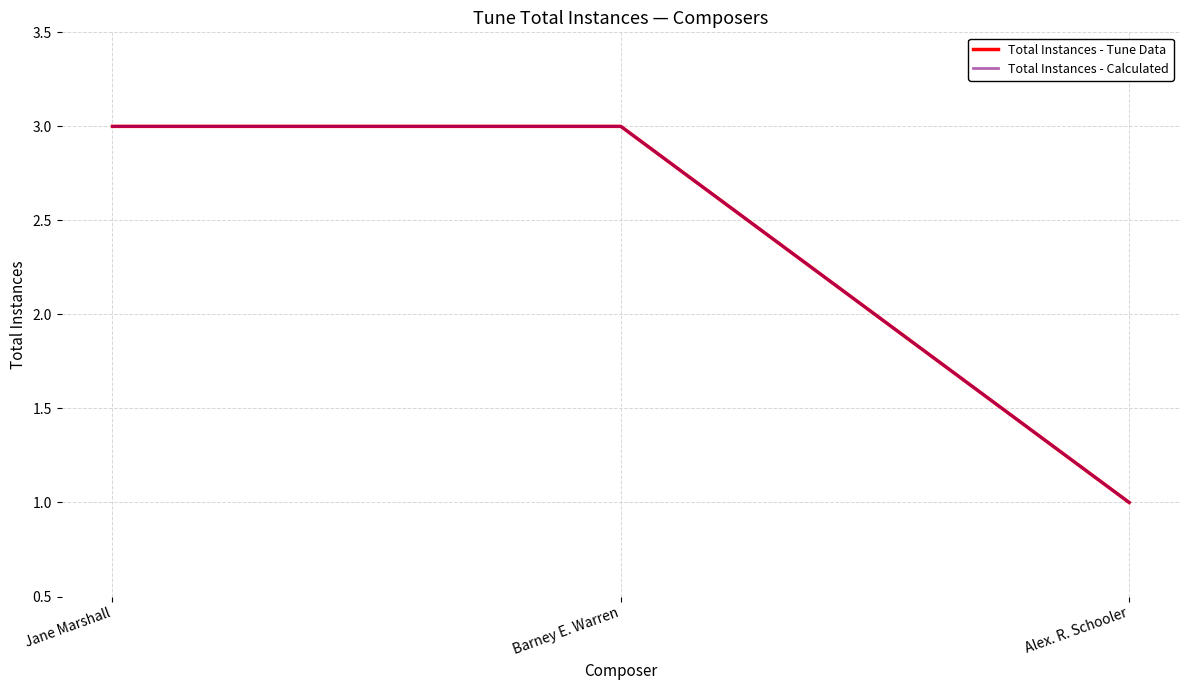

Is this an area chart (filled region under the line)?

No